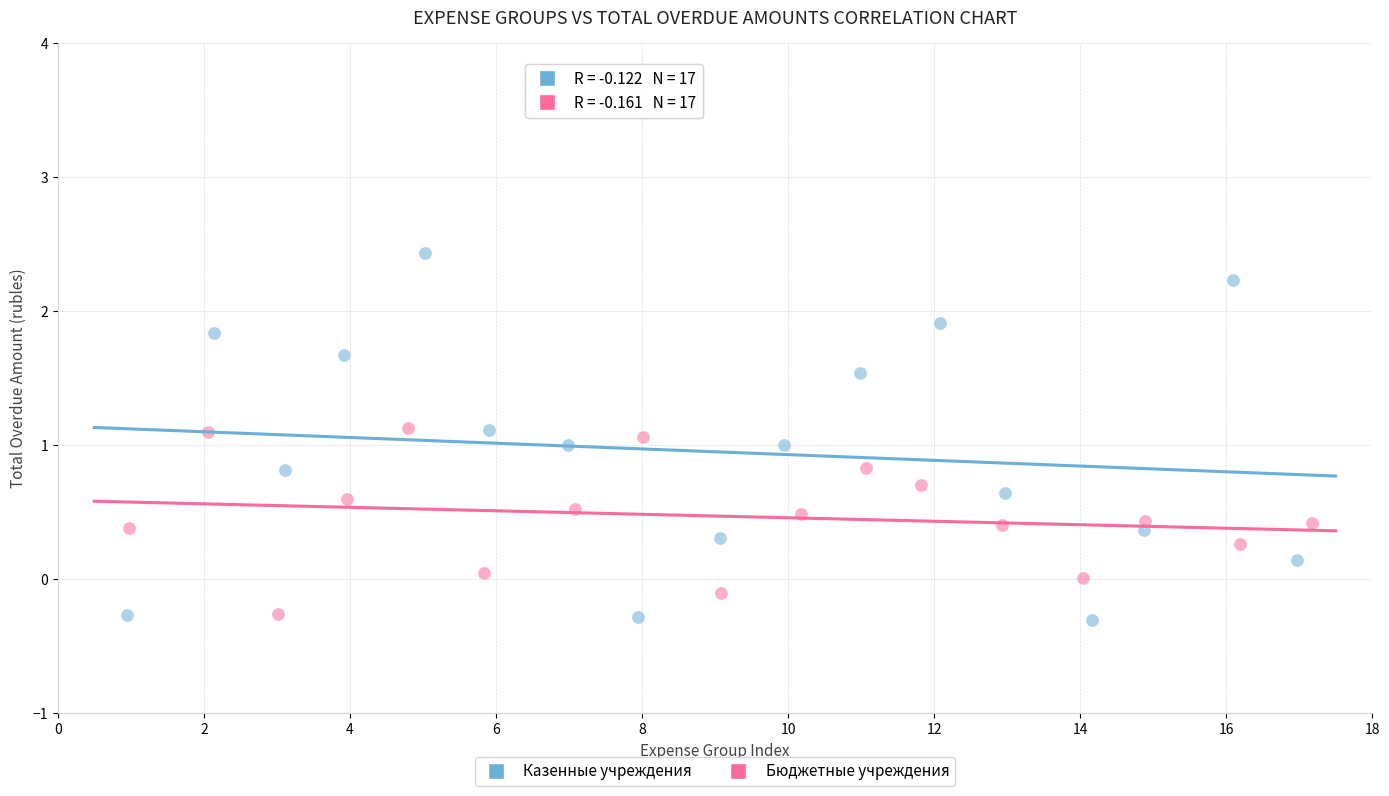

Which series reaches the maximum Y coordinate?

Казенные учреждения